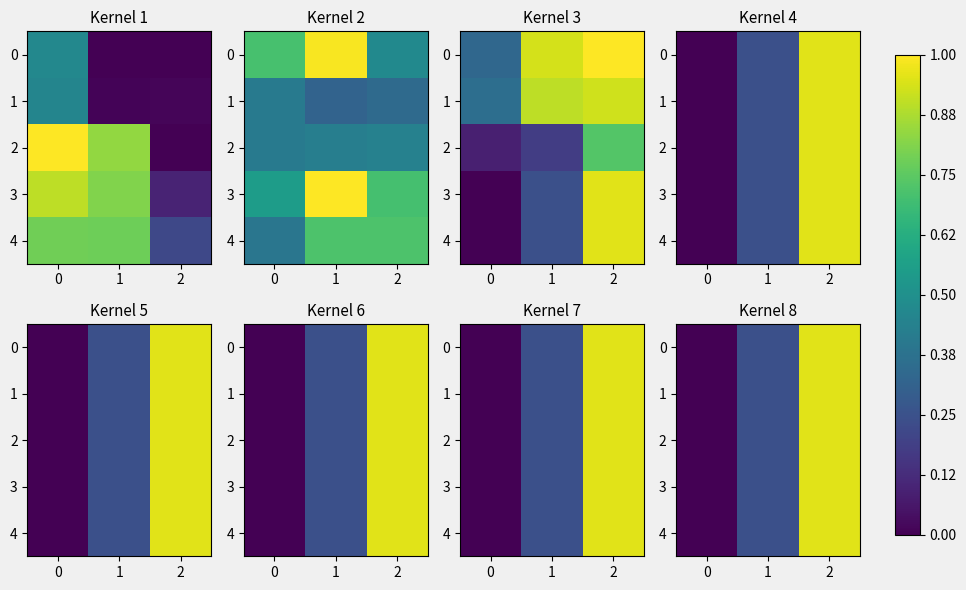

What is the difference between the maximum and second lowest values in the 4 series?

0.7